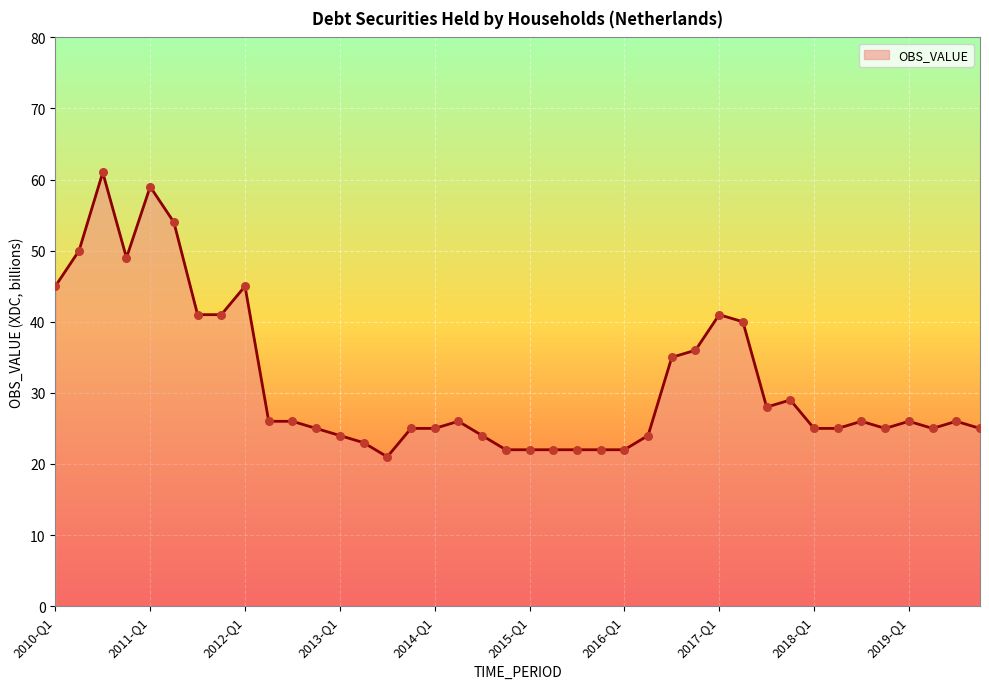

What is the difference between the maximum and minimum values?

40